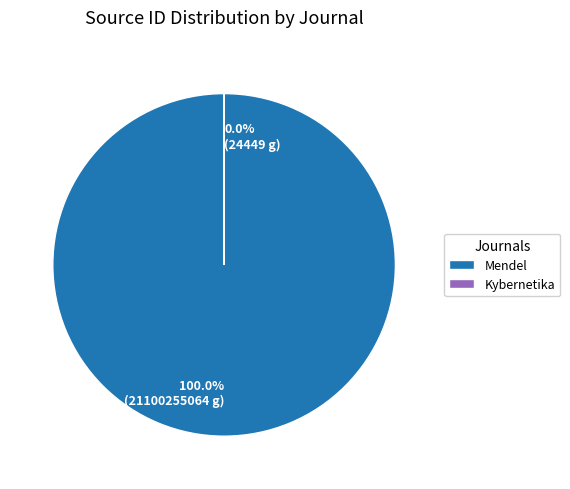

How much of the chart is everything except Kybernetika?

100.0%